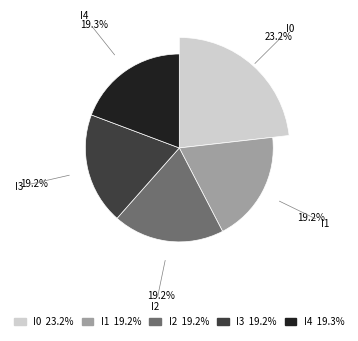

What percentage is the I2 slice, to the nearest percent?

19%